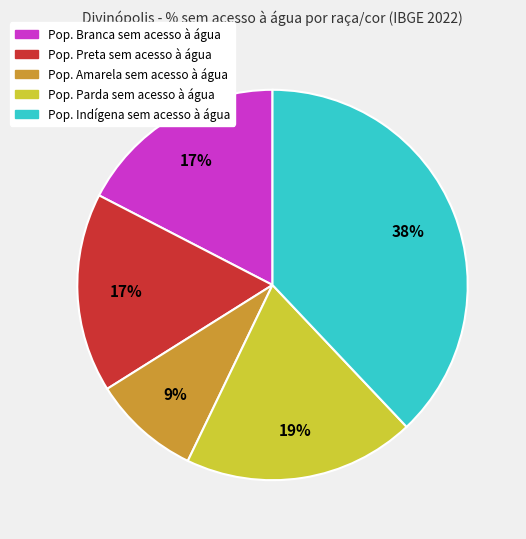

Is there any slice that represents more than half of the pie?

No